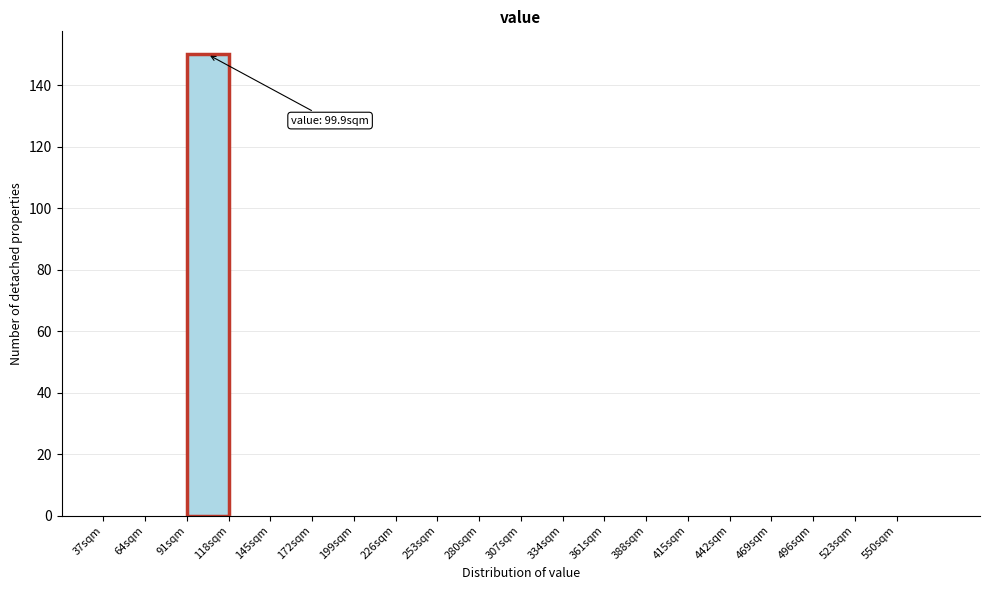

Over which range of the x-axis is the bar tallest?

91 to 118